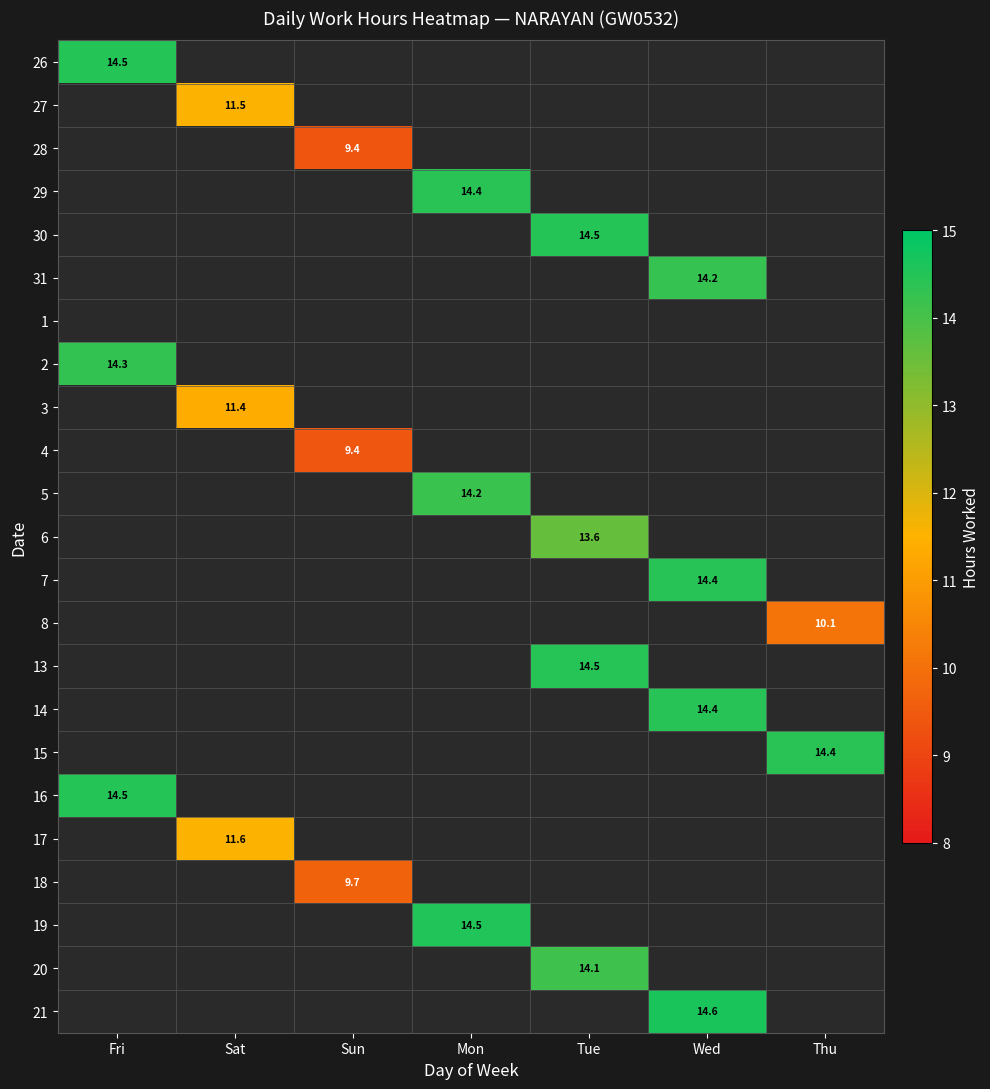

What is the greatest value displayed?

14.6